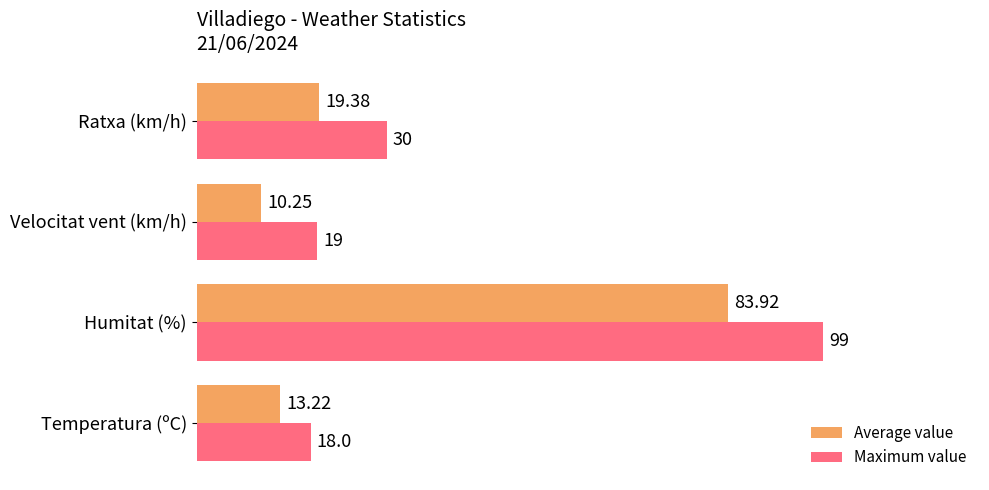

Which label corresponds to the largest value in the chart?

Humitat (%)